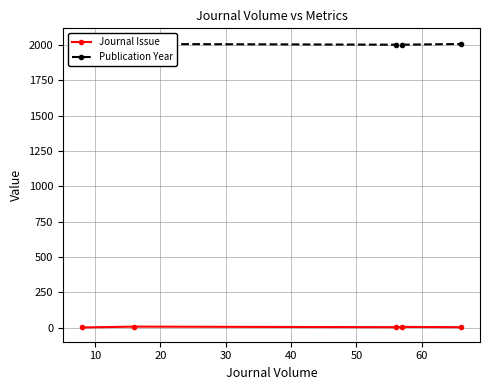

What is the difference between the maximum and minimum values in the Publication Year series?

15